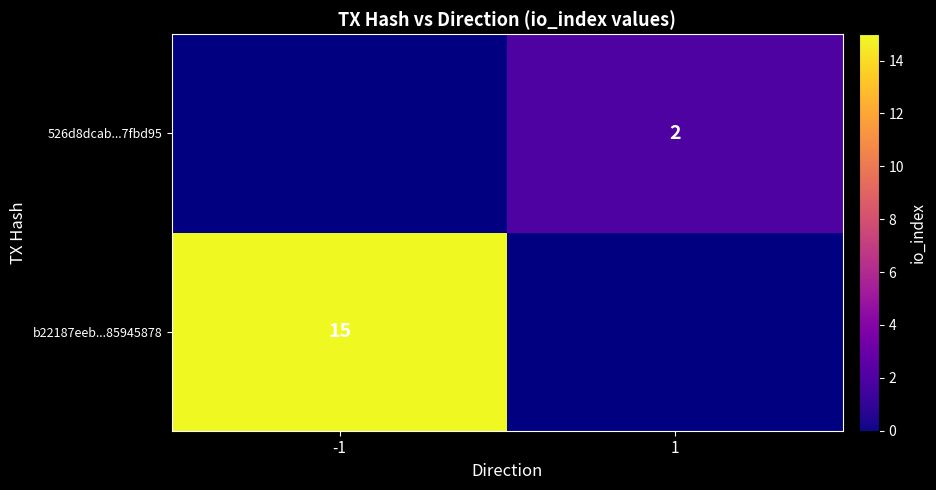

The value of 526d8dcab...7fbd95 at 1 is 1. True or false?

False